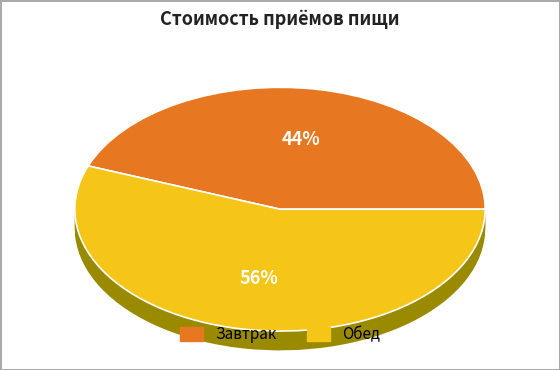

Is Хлеб пшеничный the majority of the pie?

No